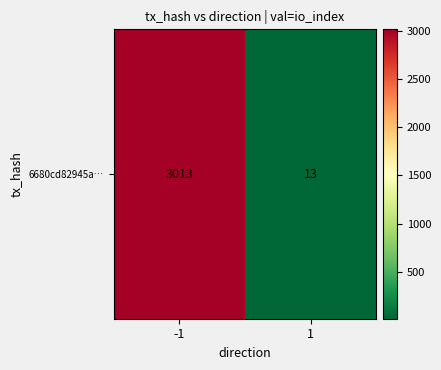

Reading left to right, transcribe all the data shown in this chart.

-1=3013	1=13